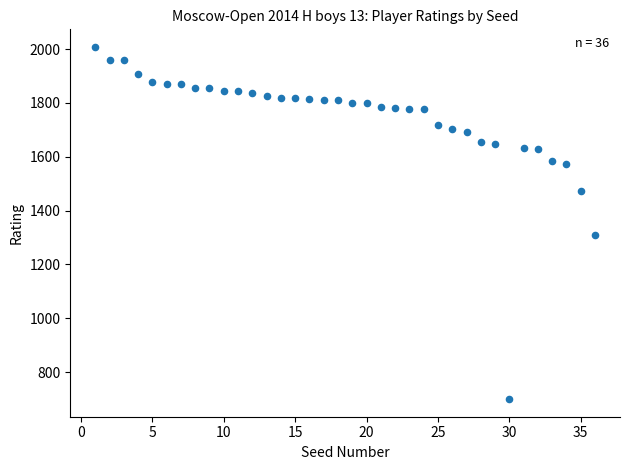

What Y value in the scatter plot is closest to 1354?

1309